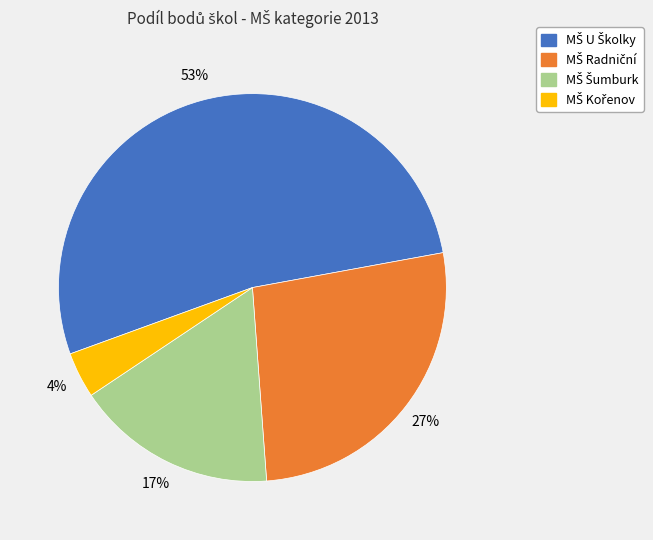

To the nearest percent, what is the average slice percentage?

25%